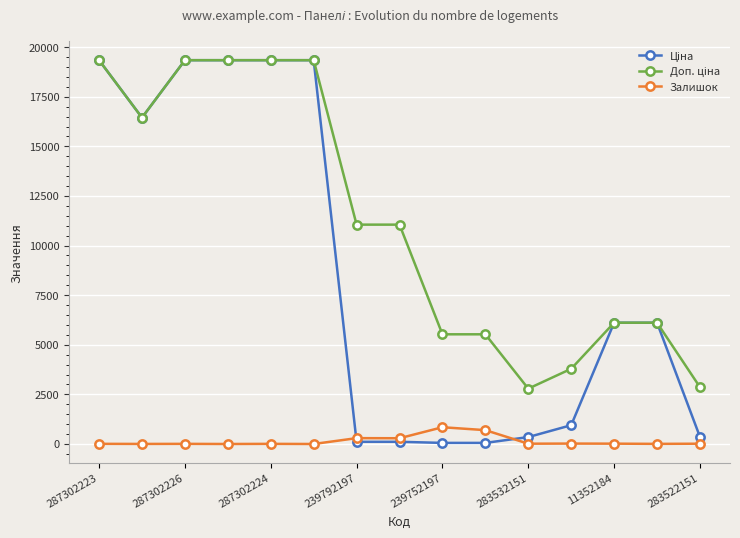

At how many categories does at least one series exceed 11596?

6